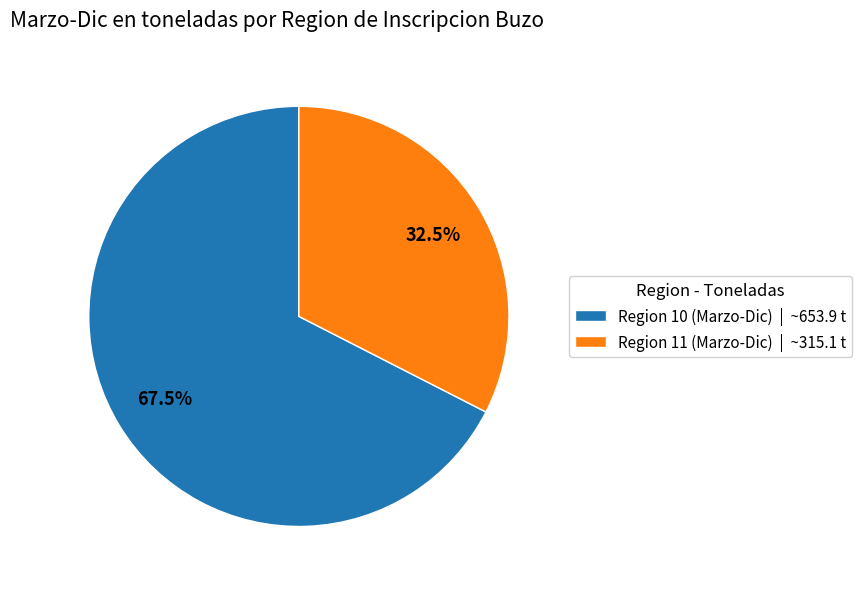

Count the number of slices in the pie.

2